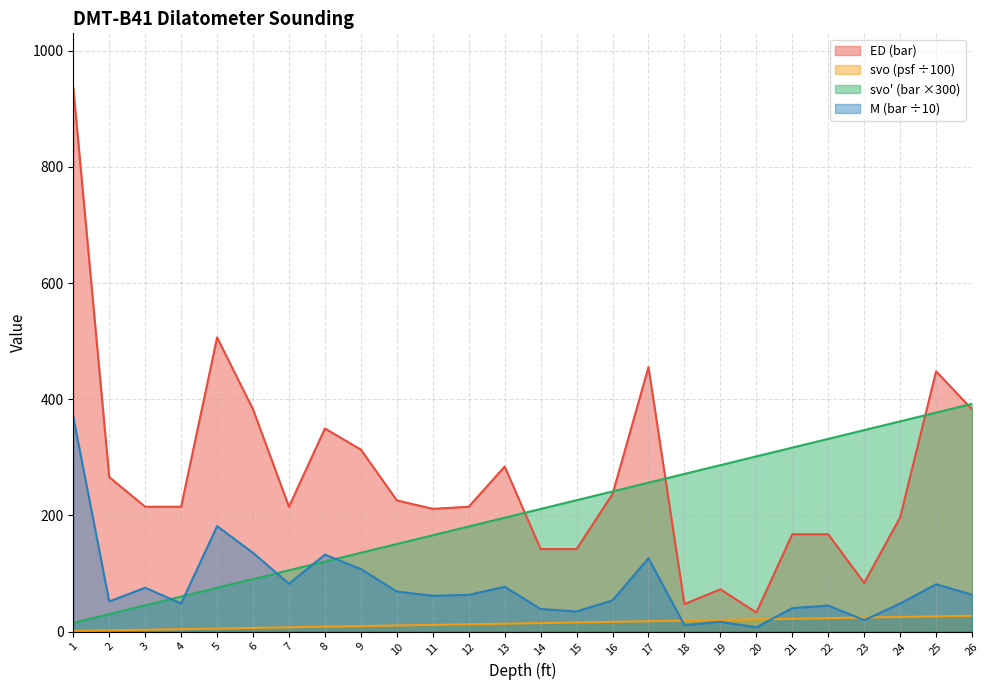

What is the smallest value displayed?

1.1